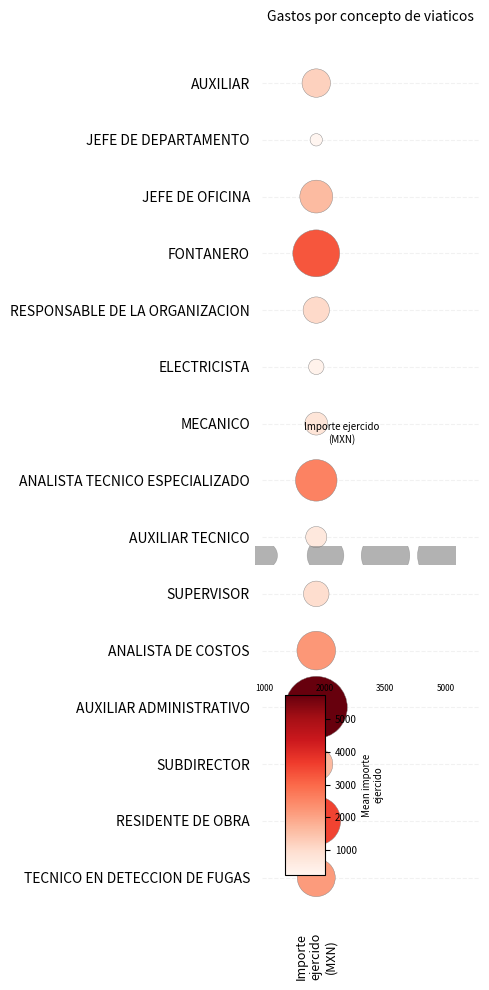

How many categories are shown in the chart?

15